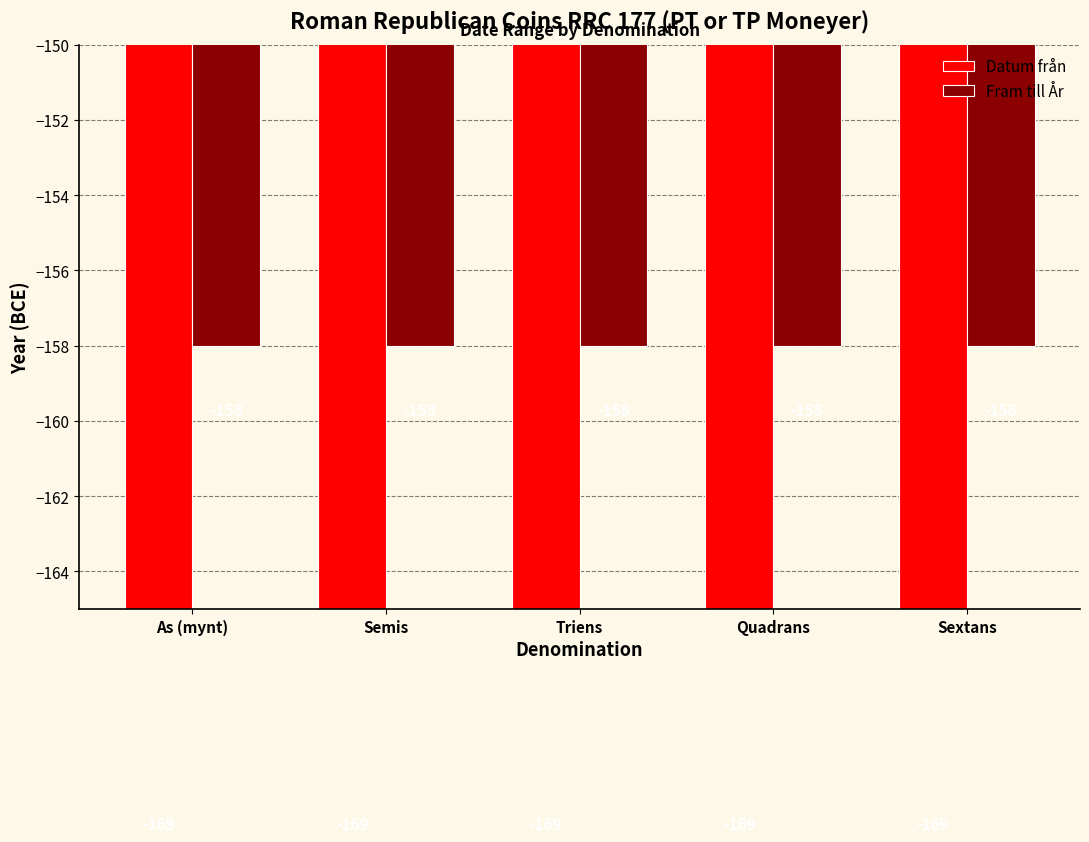

At which category is the sum across all series the highest?

As (mynt)